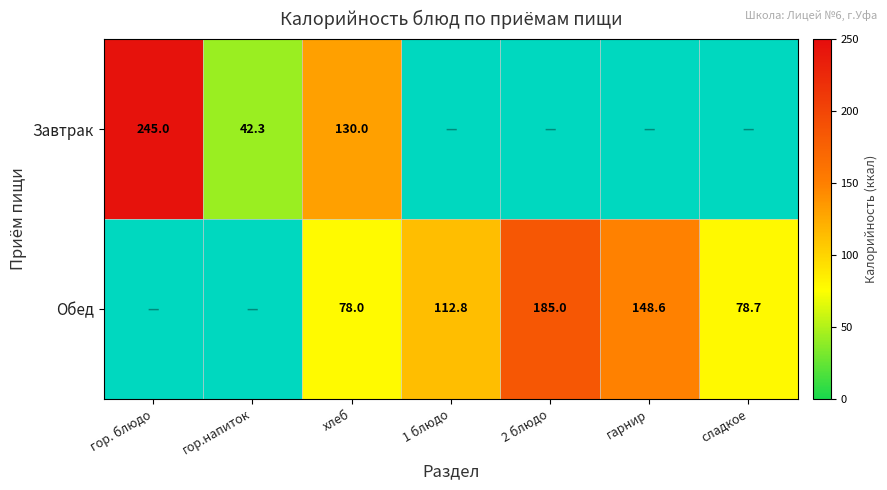

What is the sum of the Завтрак values at гор. блюдо and хлеб?

375.0